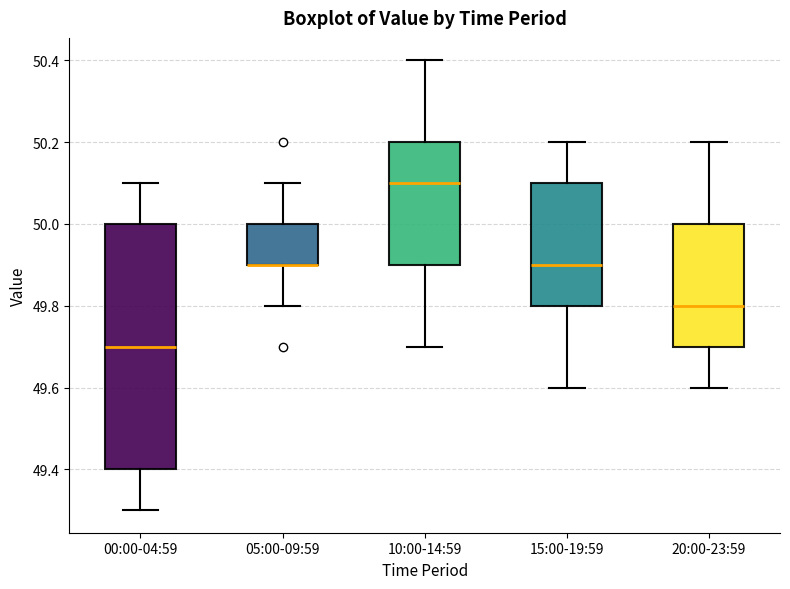

Which box is the tallest, from its lower edge to its upper edge?

00:00-04:59